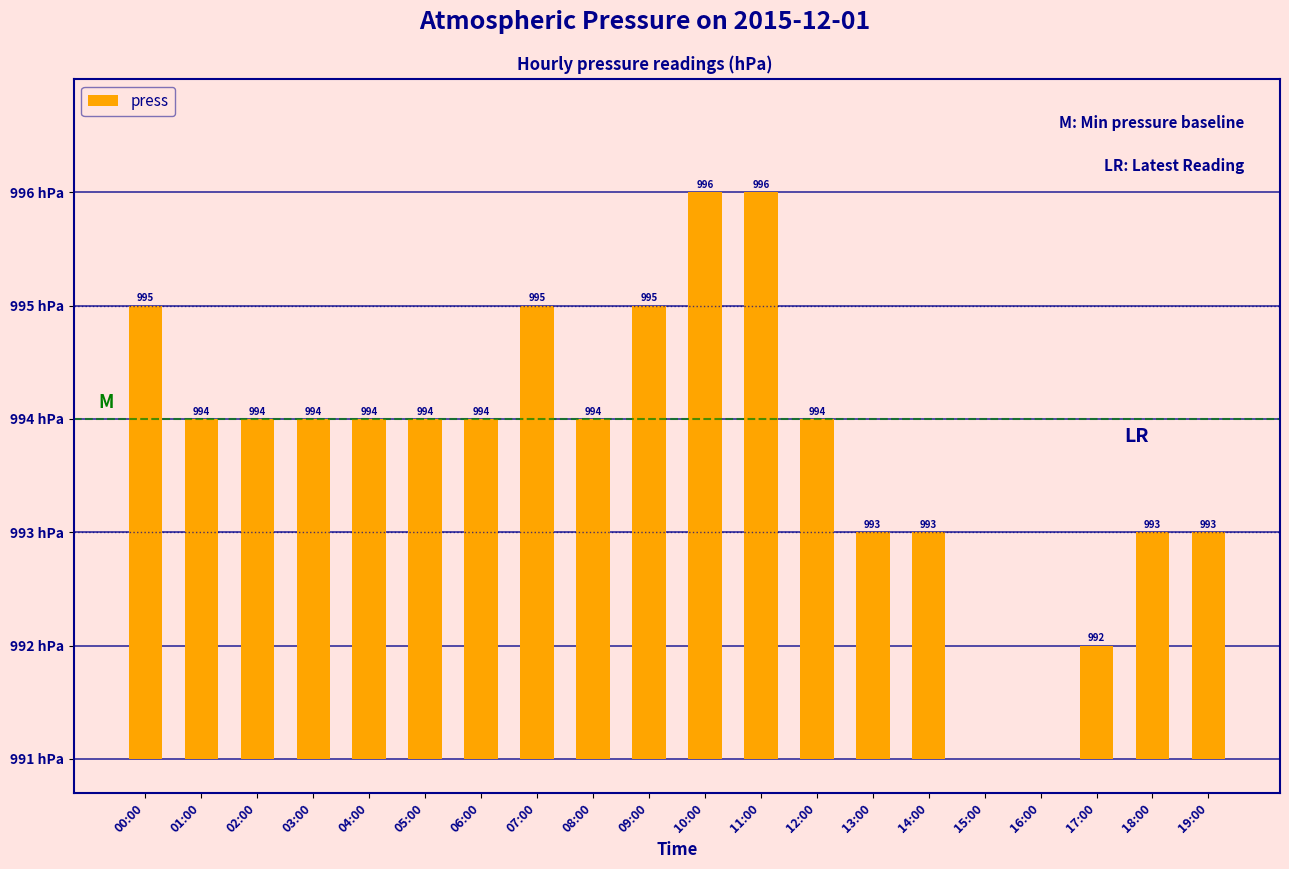

Are the bars horizontal?

No